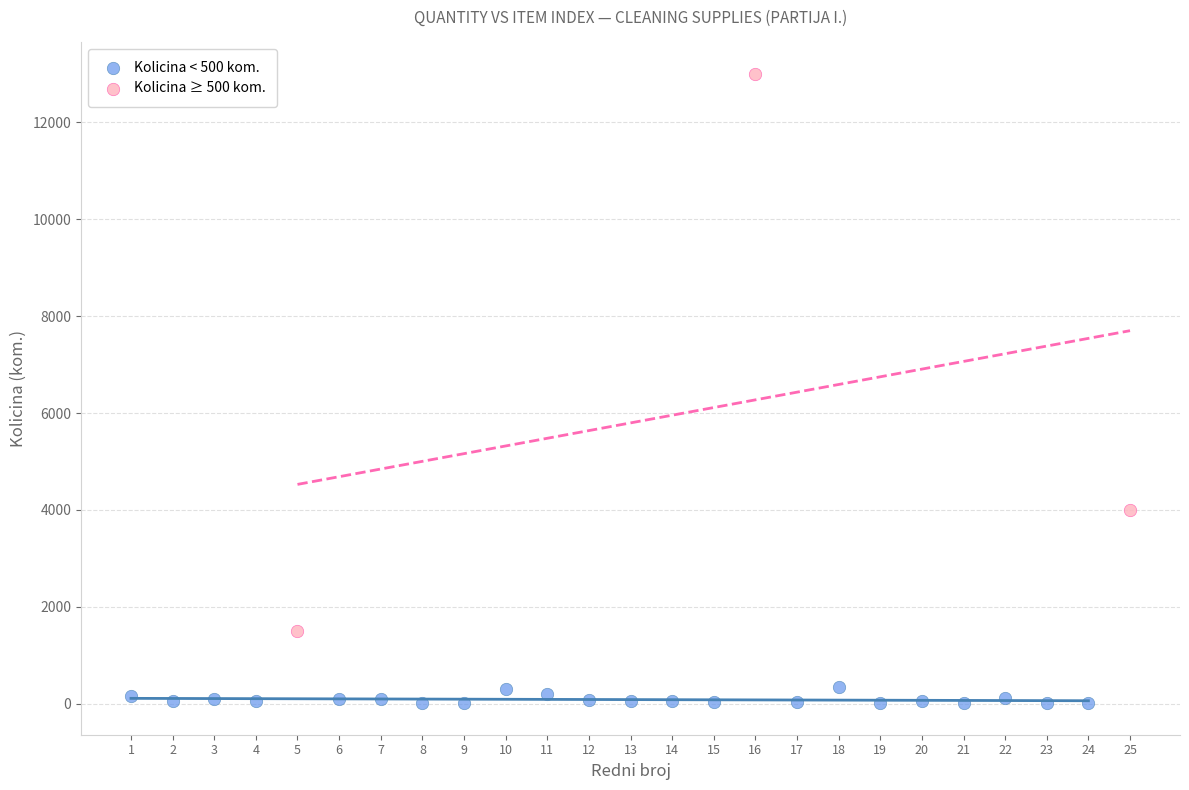

Which series has the widest spread of Y values?

Kolicina ≥ 500 kom.